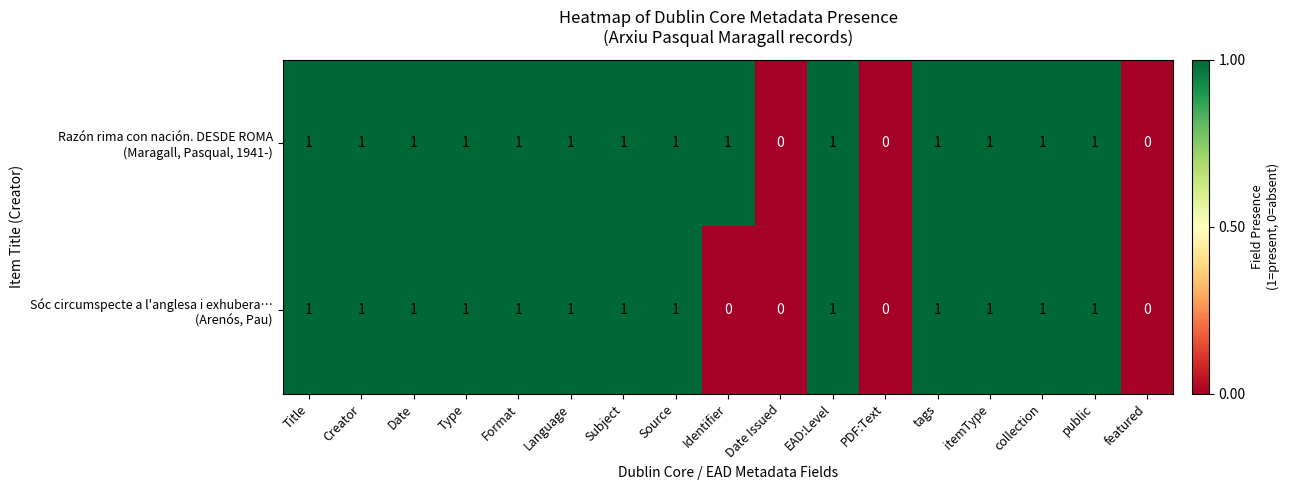

What is the total value across all series at Title?

2